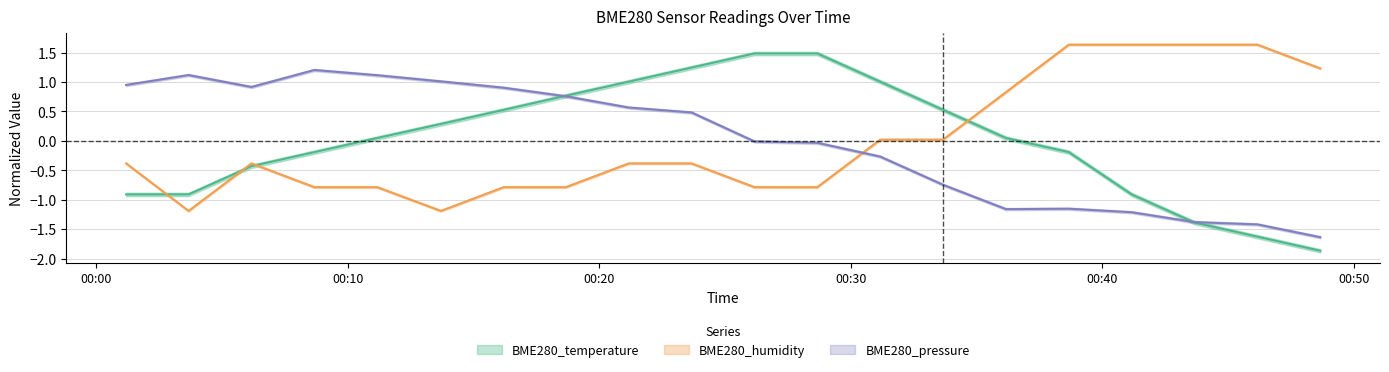

Which category has the highest value in the BME280_pressure series?

2023/08/30 00:08:40